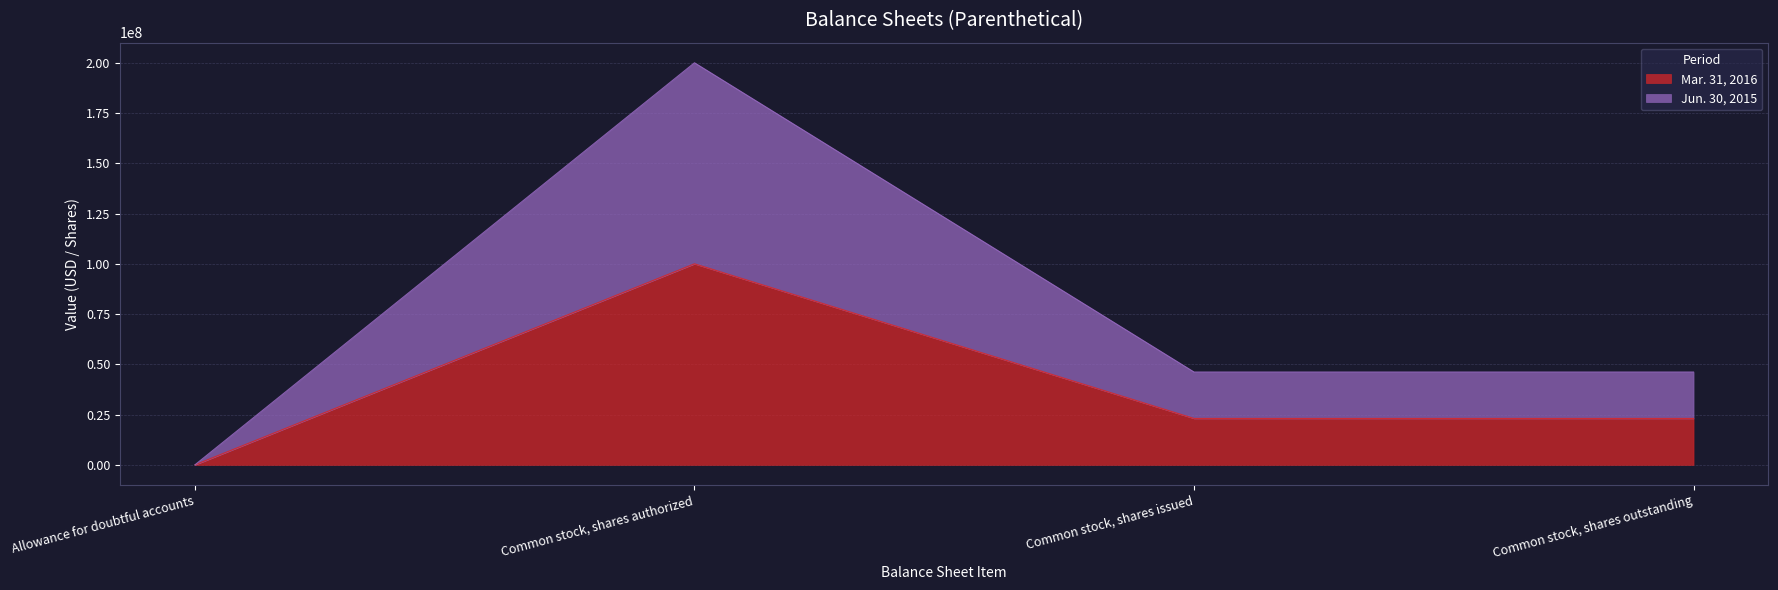

Is it true that Jun. 30, 2015 equals 200000000 at Common stock, shares authorized?

True